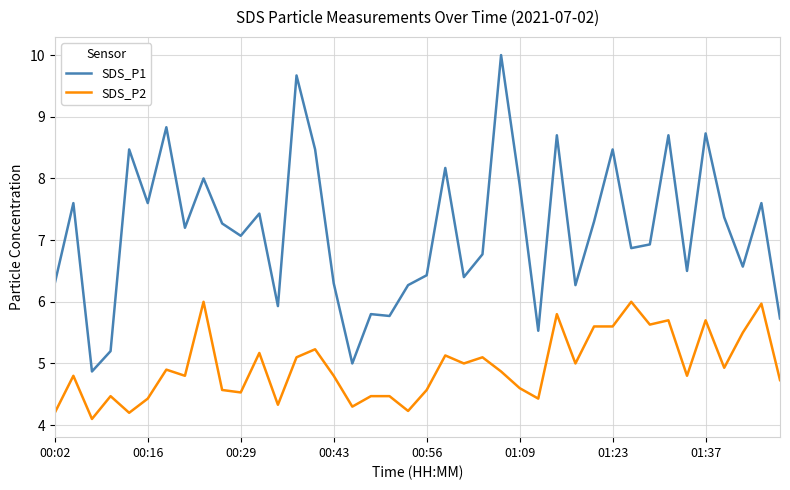

Which series has the largest total across all categories?

SDS_P1